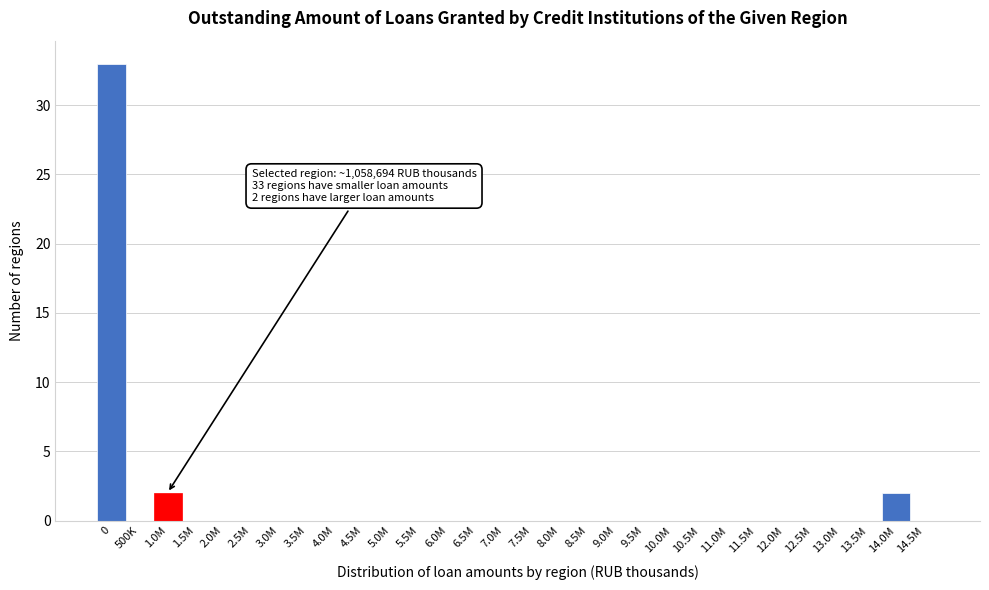

Reading left to right, list all the values displayed in this chart.

0=33	500K=0	1.0M=2	1.5M=0	2.0M=0	2.5M=0	3.0M=0	3.5M=0	4.0M=0	4.5M=0	5.0M=0	5.5M=0	6.0M=0	6.5M=0	7.0M=0	7.5M=0	8.0M=0	8.5M=0	9.0M=0	9.5M=0	10.0M=0	10.5M=0	11.0M=0	11.5M=0	12.0M=0	12.5M=0	13.0M=0	13.5M=0	14.0M=2	14.5M=0